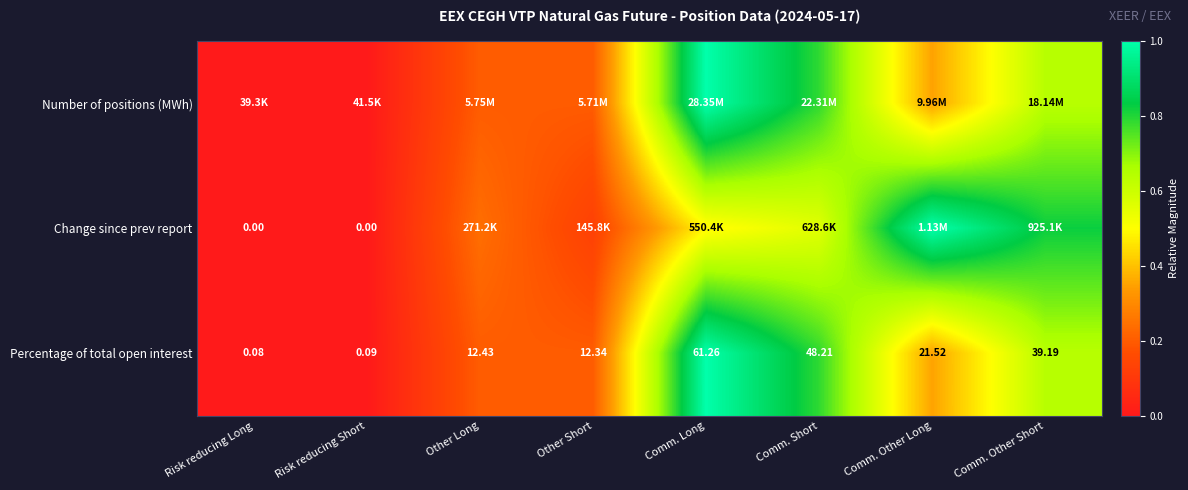

Which category has the lowest value in the Percentage of total open interest series?

Risk reducing Long